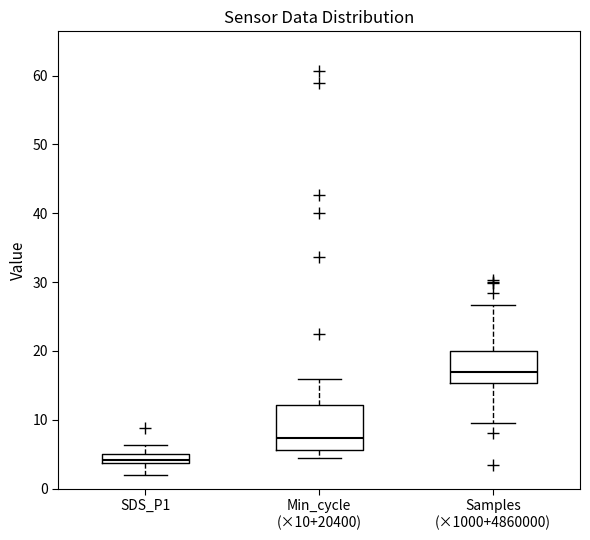

Which box is the tallest, from its lower edge to its upper edge?

Min_cycle (×10+20400)